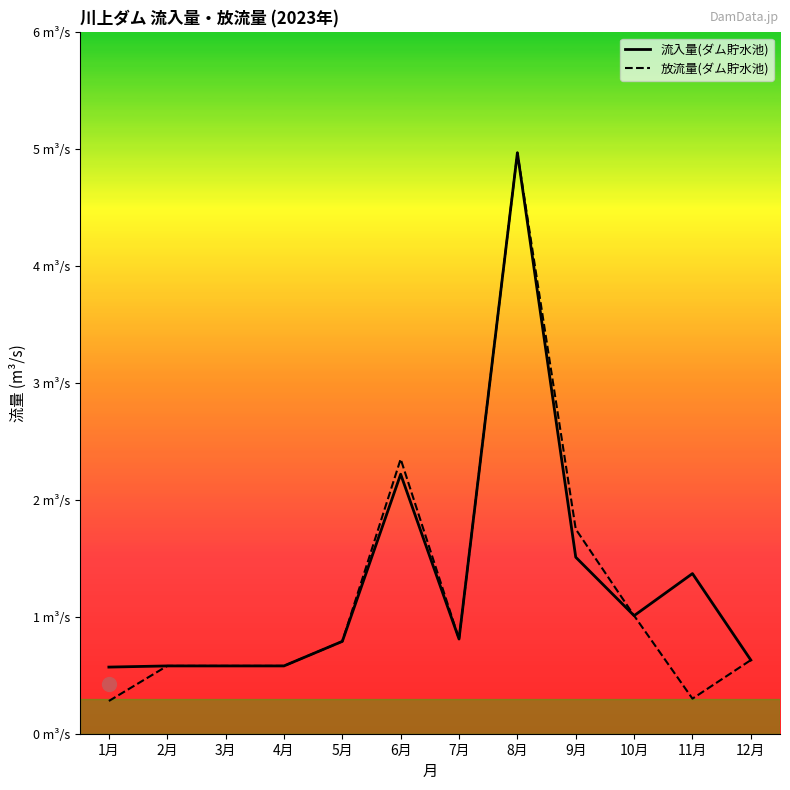

Does the chart display data point markers on the line(s)?

No